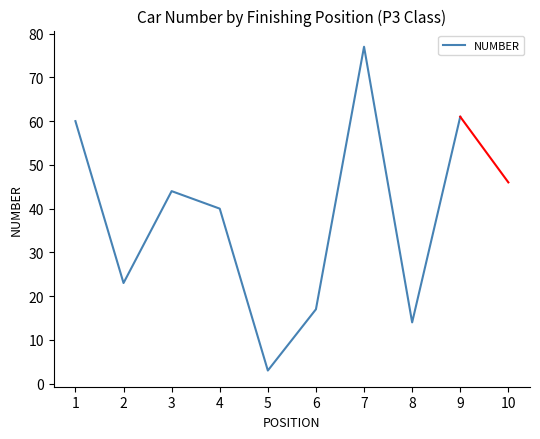

True or false: there are more than 1 points higher than both neighbors.

True